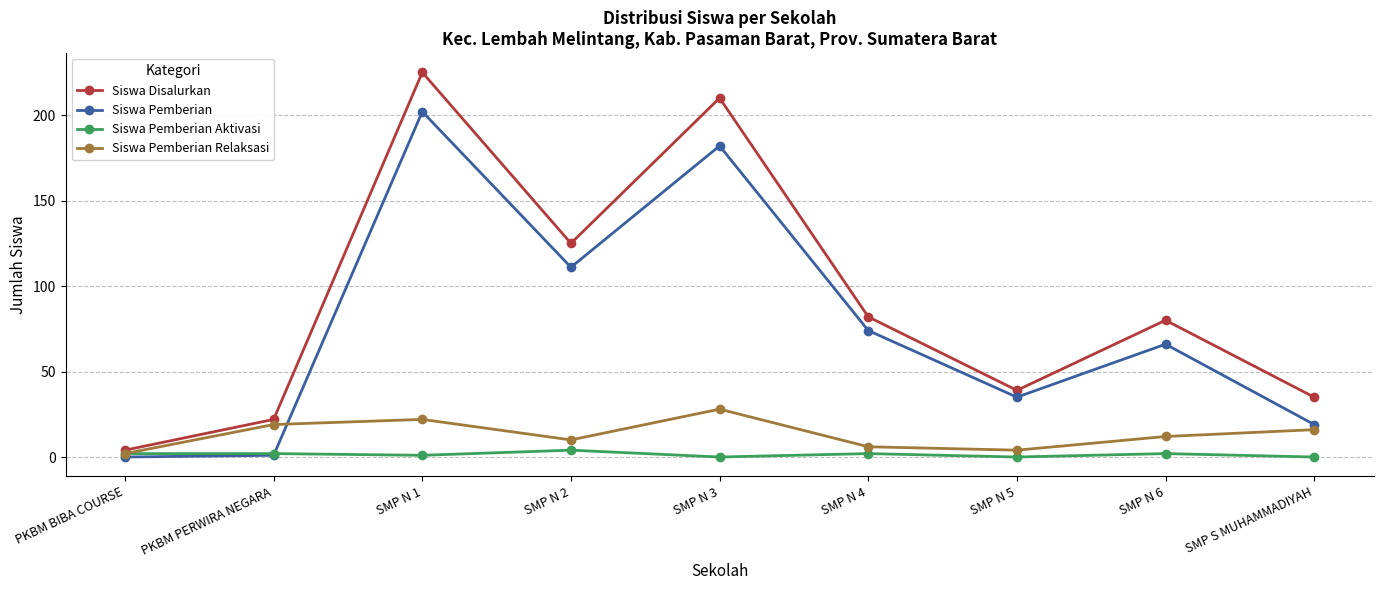

True or false: Siswa Pemberian has more than 1 points higher than both neighbors.

True